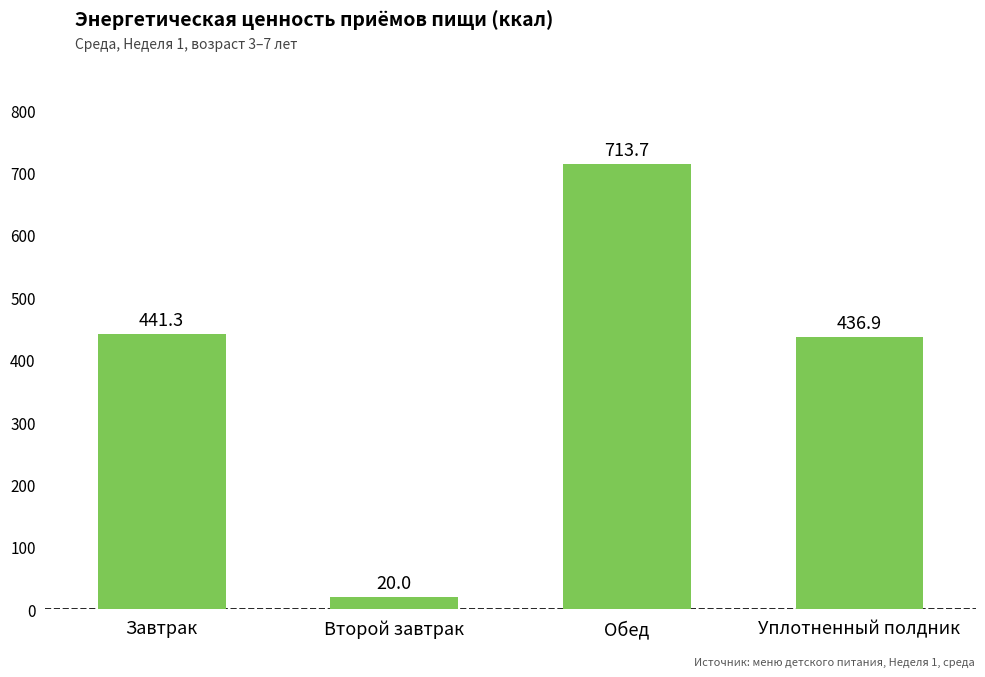

What is the difference between the values at Завтрак and Обед?

272.4